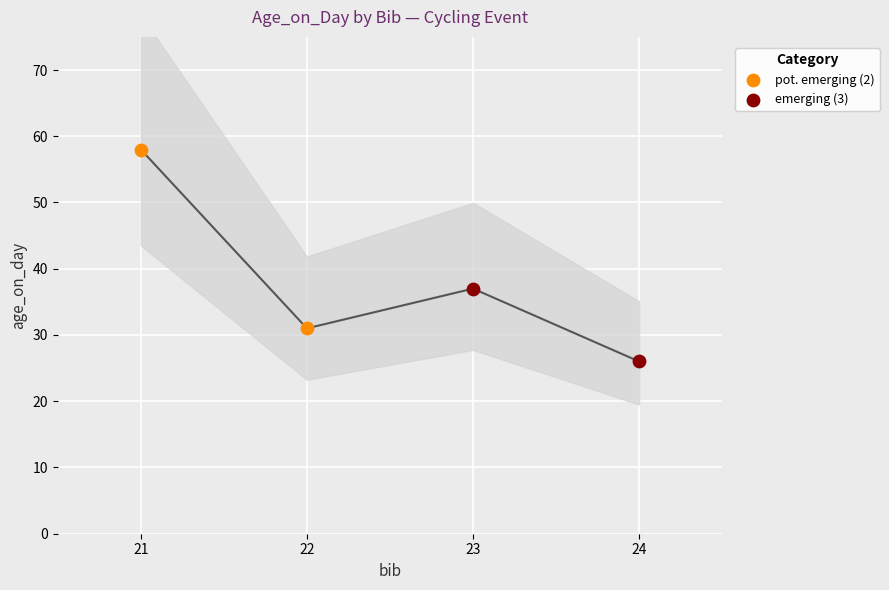

What are all the series names shown in the legend?

pot. emerging (2), emerging (3)